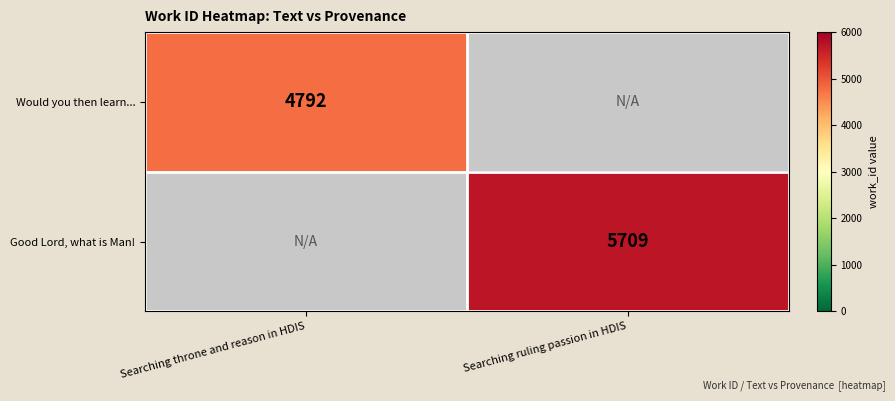

The value of Good Lord, what is Man! at Searching ruling passion in HDIS is 5709. True or false?

True